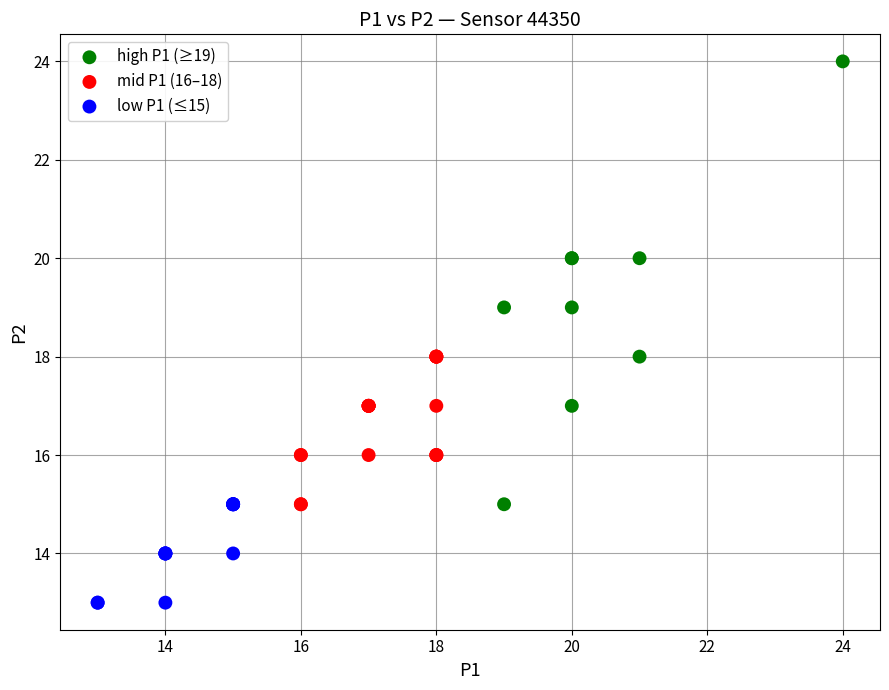

Which series contains the lowest Y value?

low P1 (≤15)